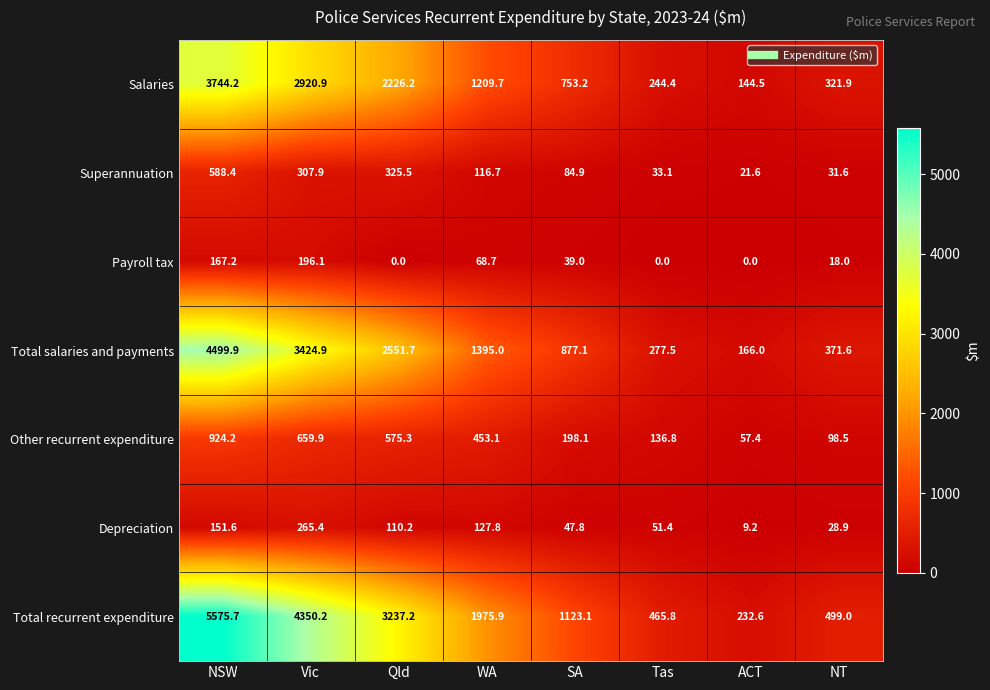

What is the difference between the Total salaries and payments values at WA and Qld?

1156.7